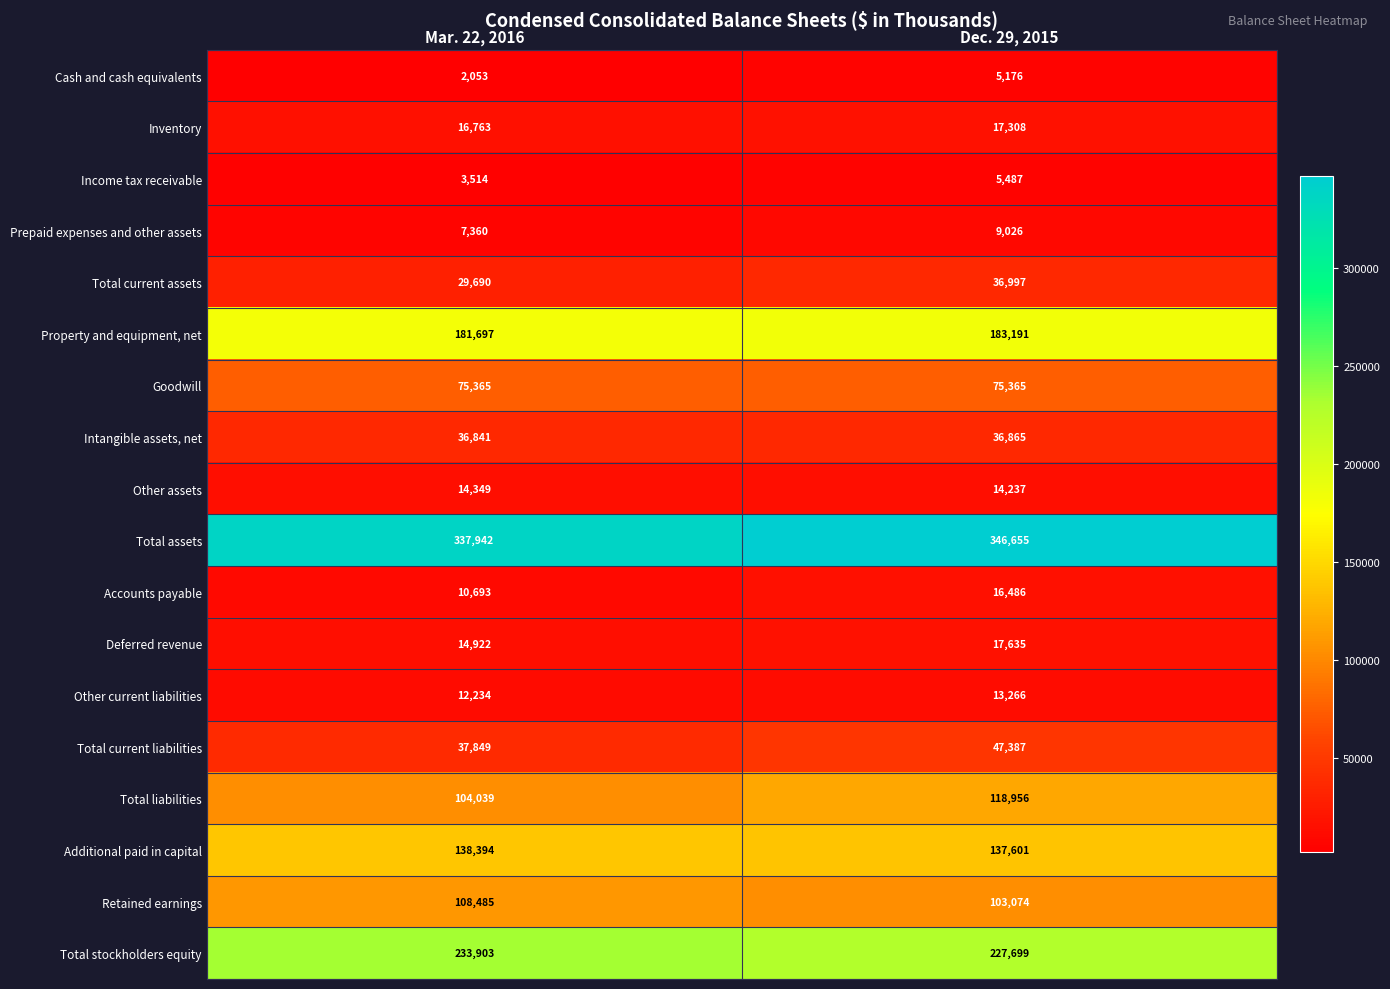

Which series has the largest range (max minus min)?

Total liabilities